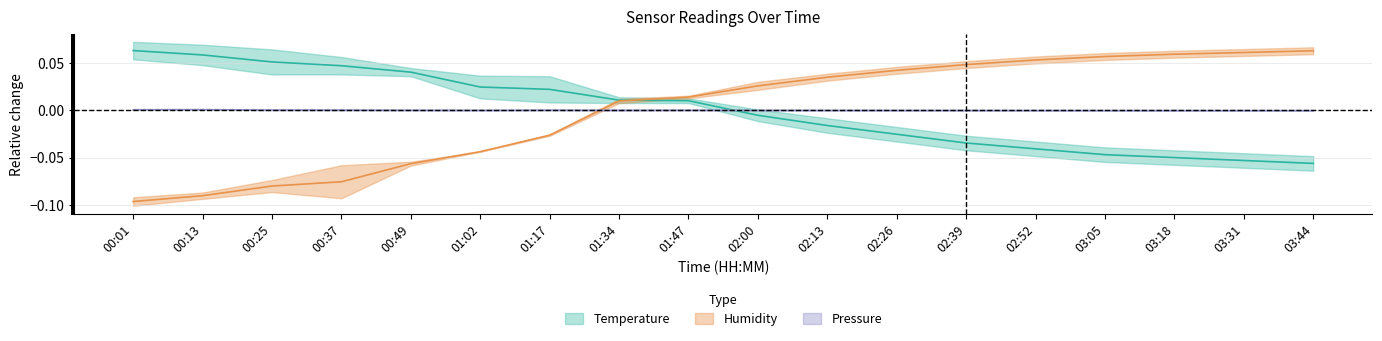

Which category has the highest value across all series?

00:01